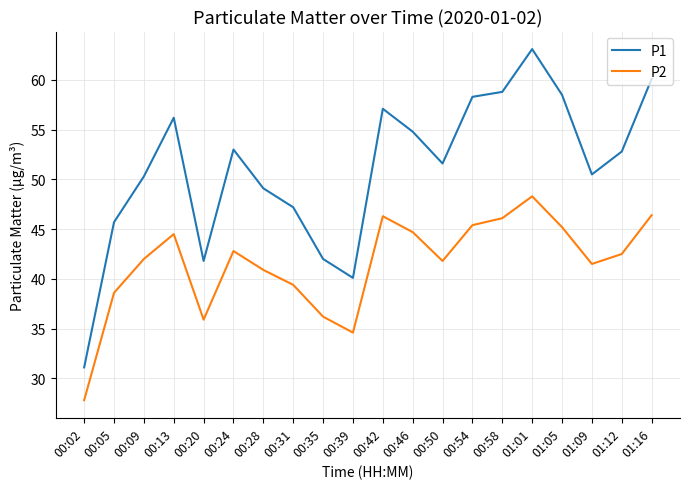

In P2, how many points are lower than both neighbors (excluding endpoints)?

4